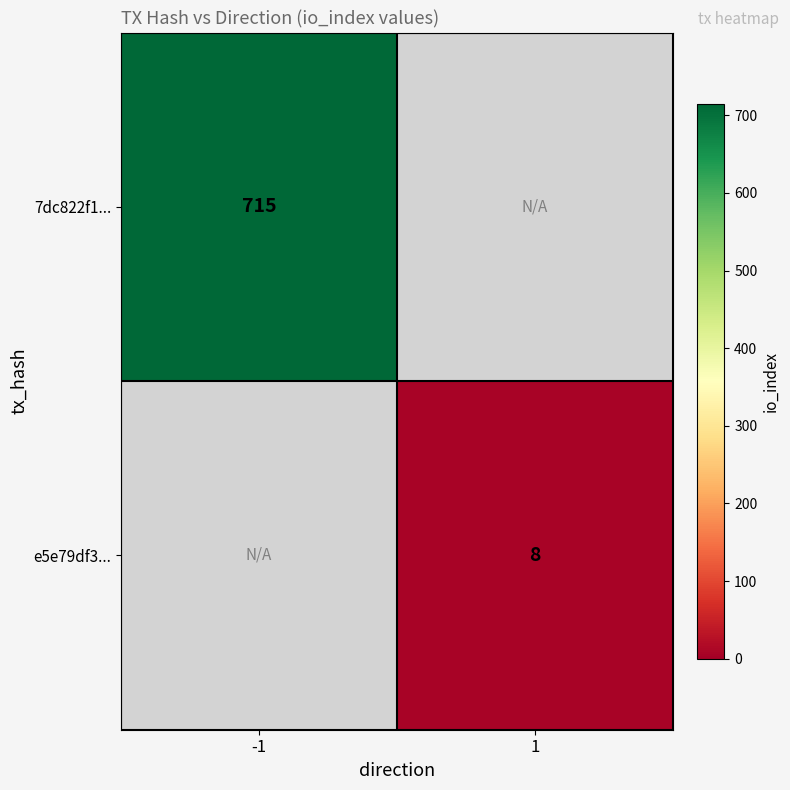

Where is 7dc822f1... nearest to the value 715?

-1